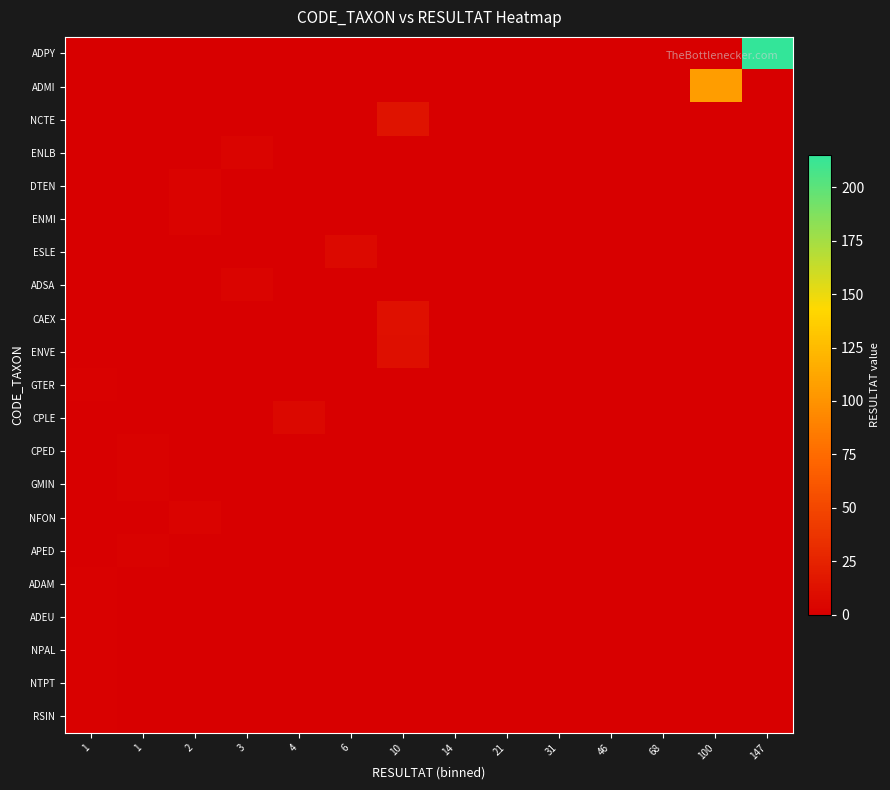

At how many categories does at least one series exceed 131?

1